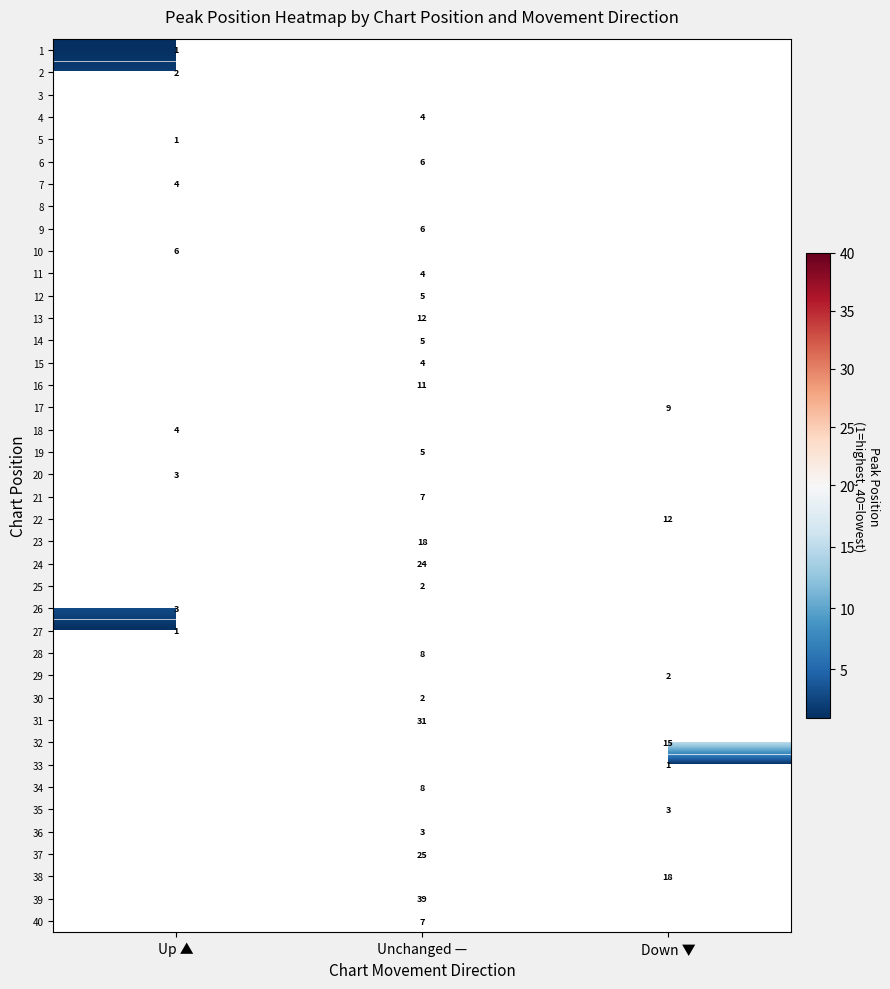

The 16 series shows 11 at Unchanged —. True or false?

True